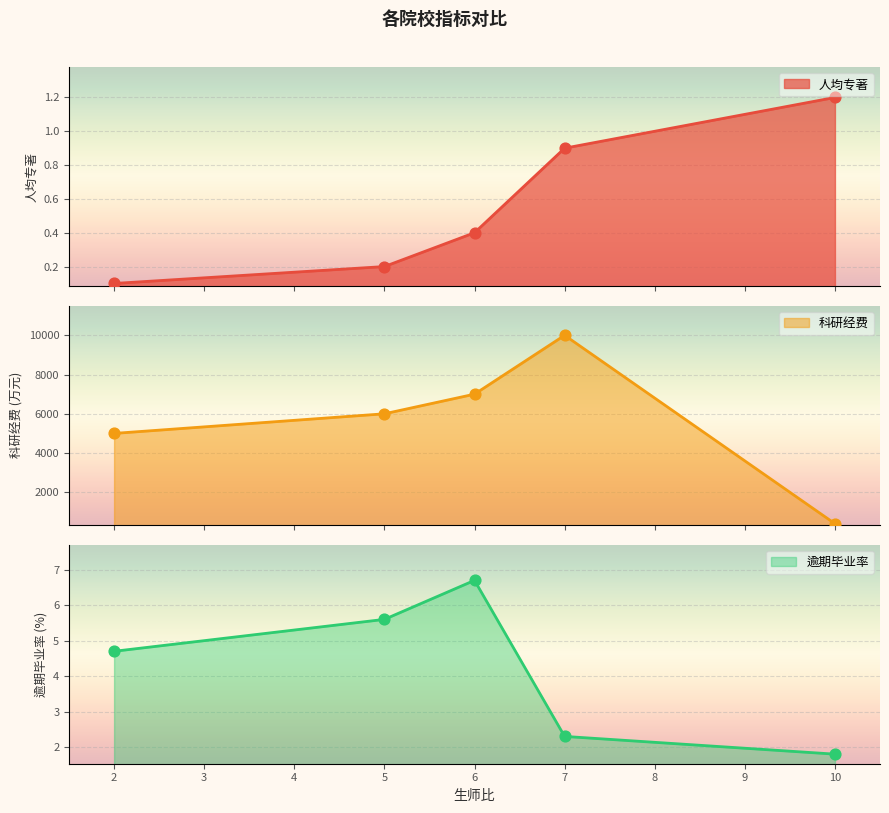

What is the total value across all series at 6?

7007.1